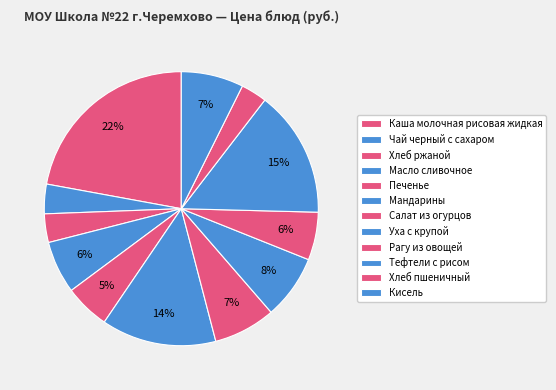

Which has a higher value, Чай черный с сахаром or Печенье?

Печенье